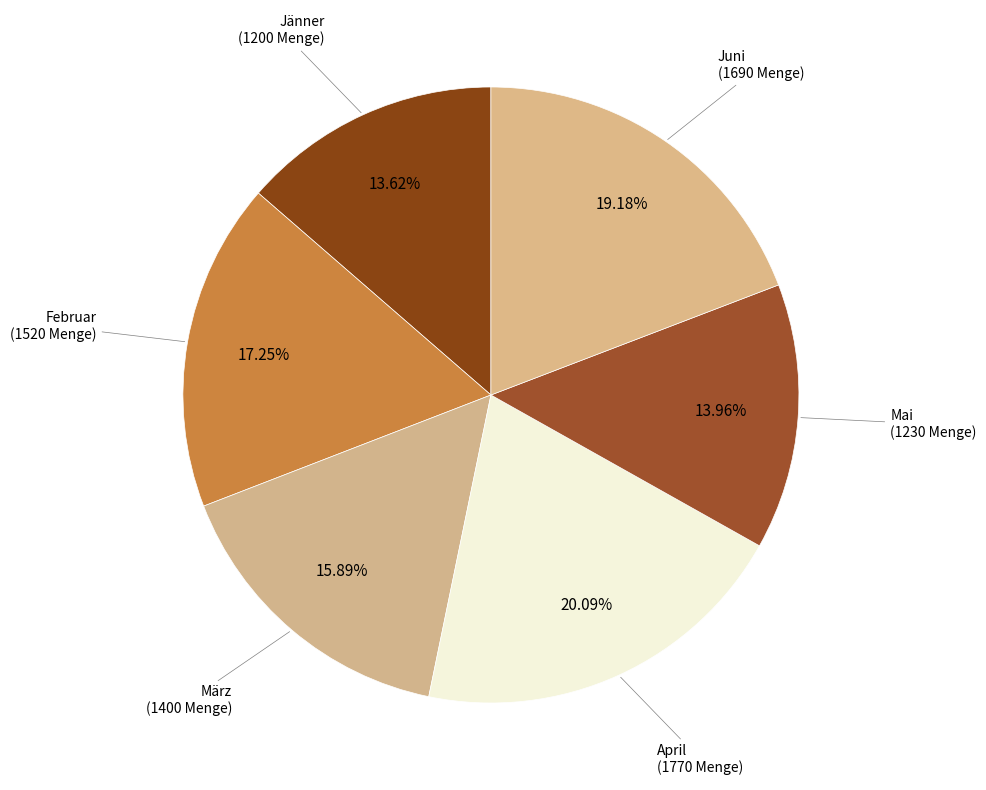

What is the largest slice in the pie chart?

April